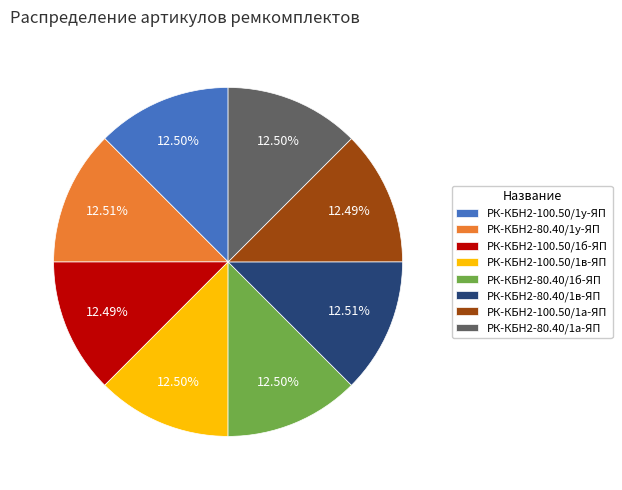

What portion of the pie excludes РК-КБН2-100.50/1у-ЯП?

87.5%